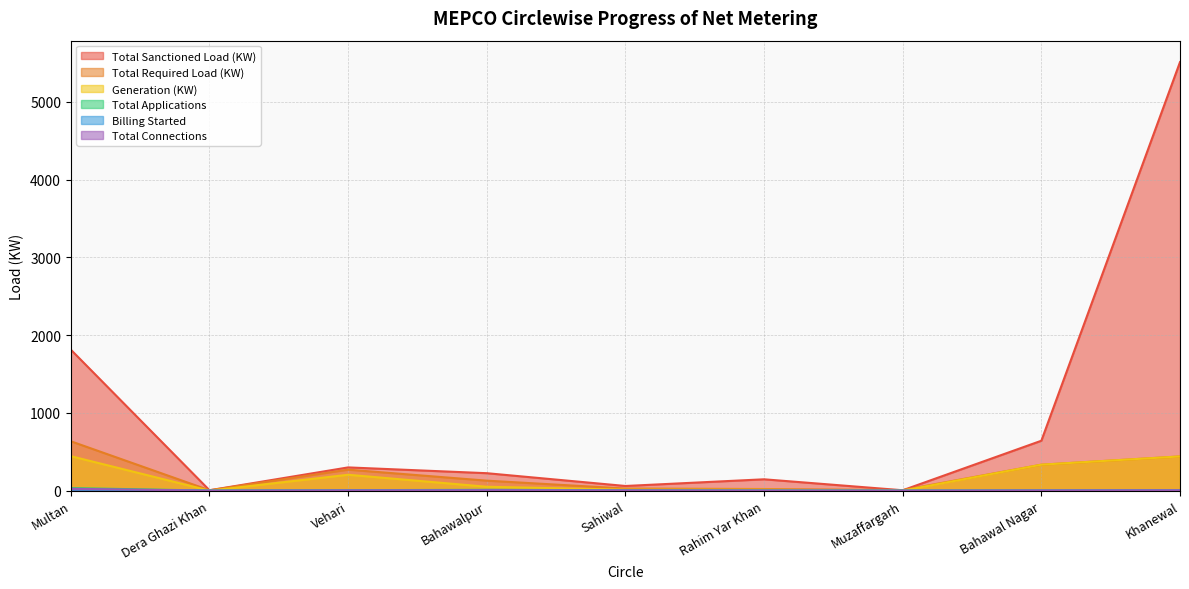

What is the value of the Total Sanctioned Load (KW) point at the 9th from the left?

5512.0